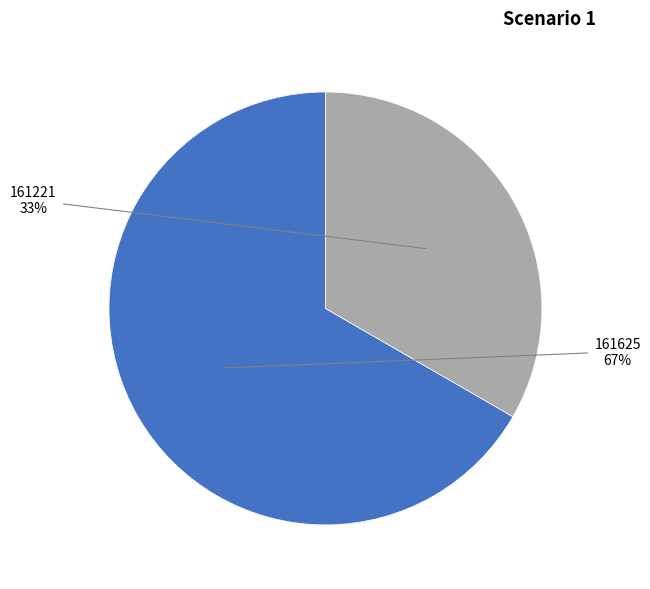

Is there a majority slice in this chart?

Yes